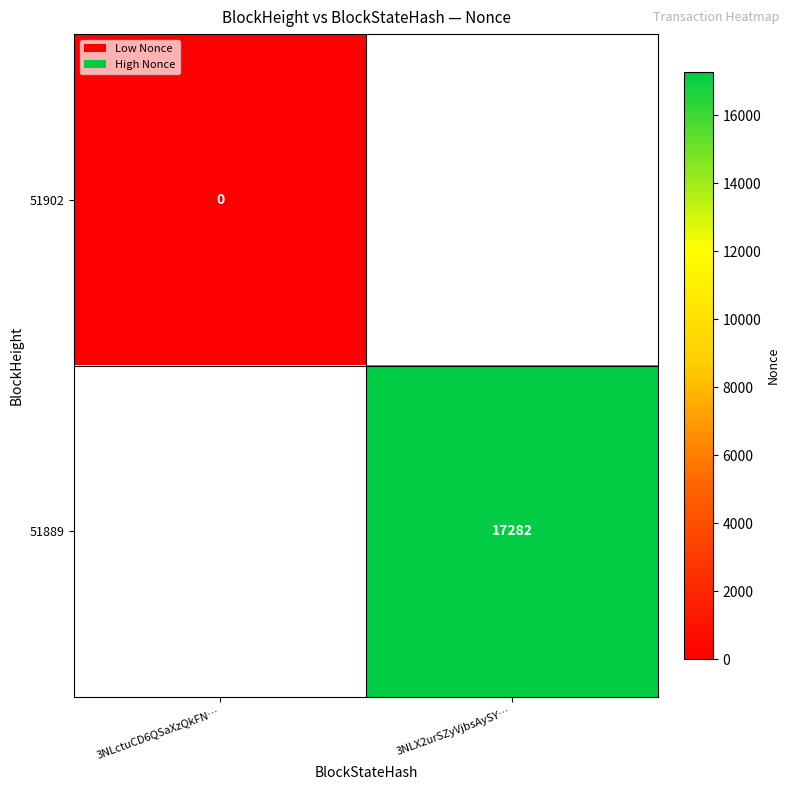

The value of 51889 at 3NLX2urSZyVjbsAySY… is 9733. True or false?

False